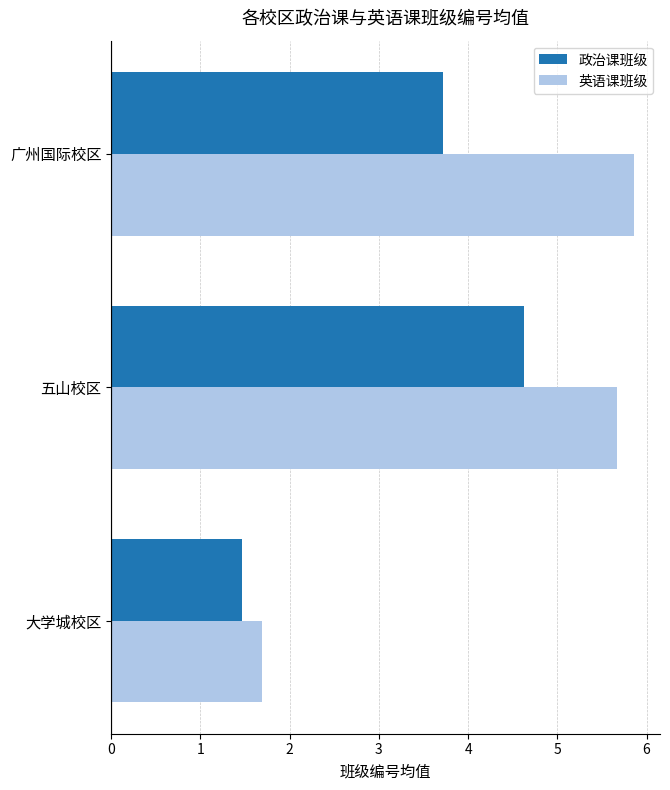

Which series has the largest total across all categories?

英语课班级